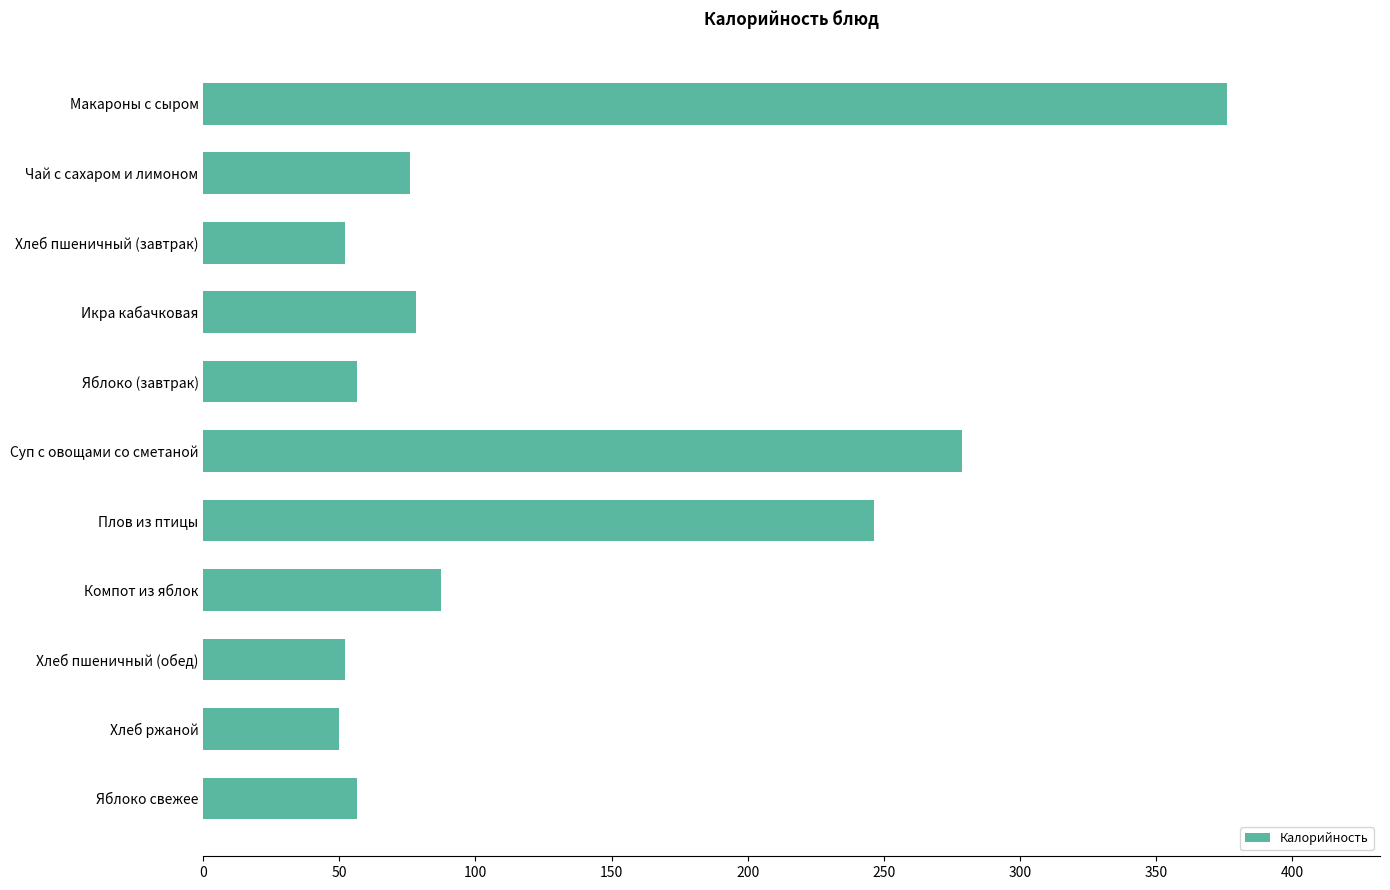

True or false: the data shows 162.7 at Суп с овощами со сметаной.

False